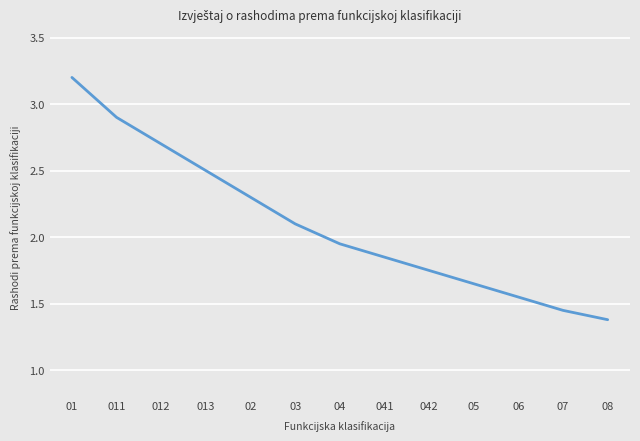

Rank the categories by value from highest to lowest.

01, 011, 012, 013, 02, 03, 04, 041, 042, 05, 06, 07, 08